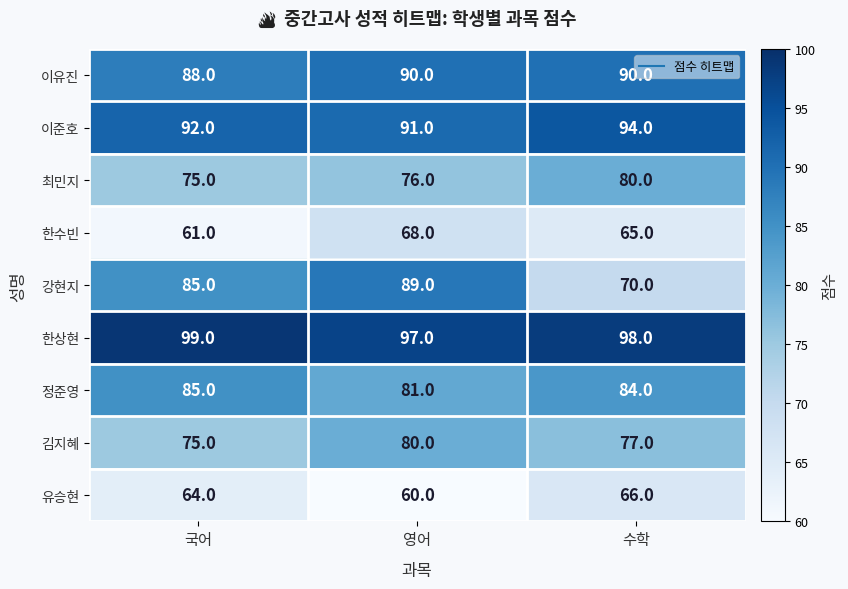

Which series has the widest spread of values?

강현지